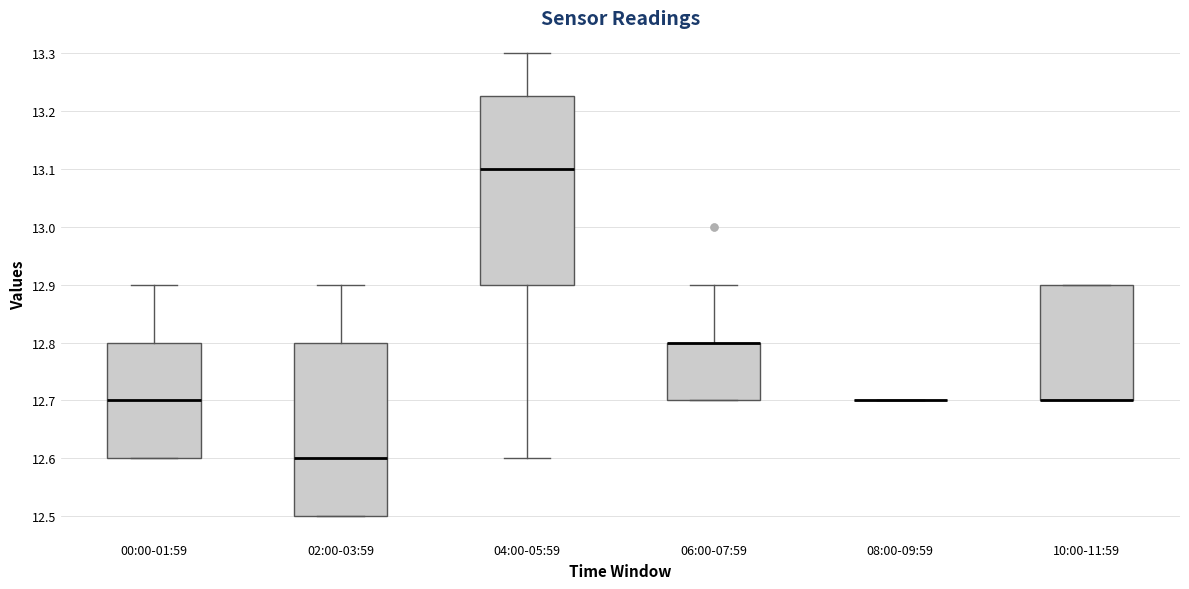

Where is the lower edge of the box for 04:00-05:59 on the y-axis? The values are not printed on the chart, so give them approximately, as read against the axis.

12.90